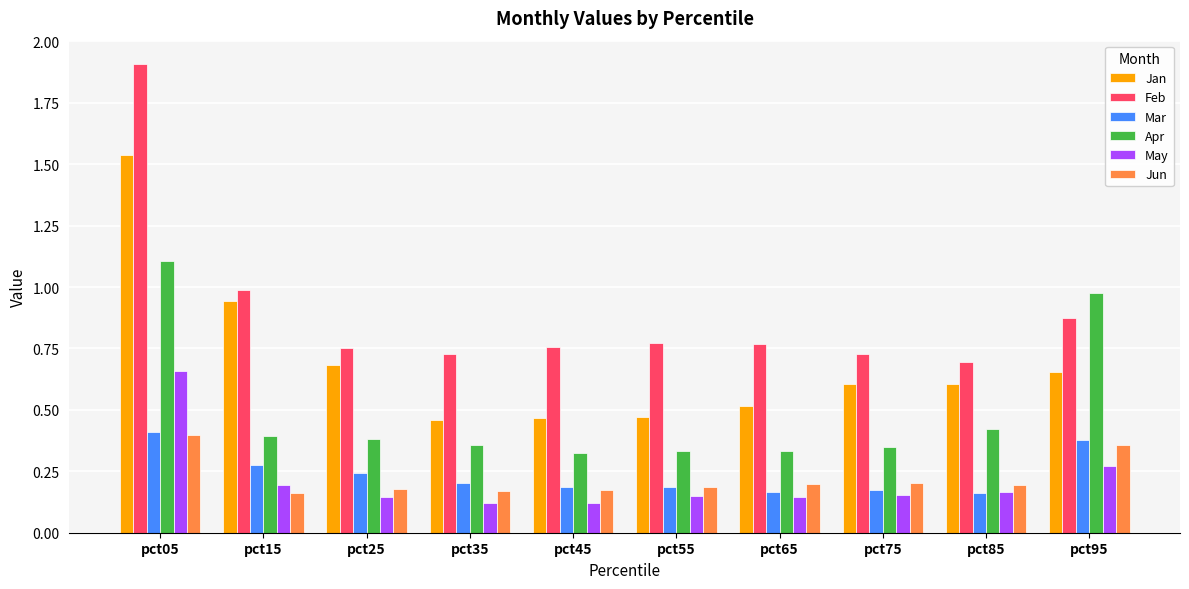

Rank the series at pct95 from highest to lowest value.

Apr, Feb, Jan, Mar, Jun, May